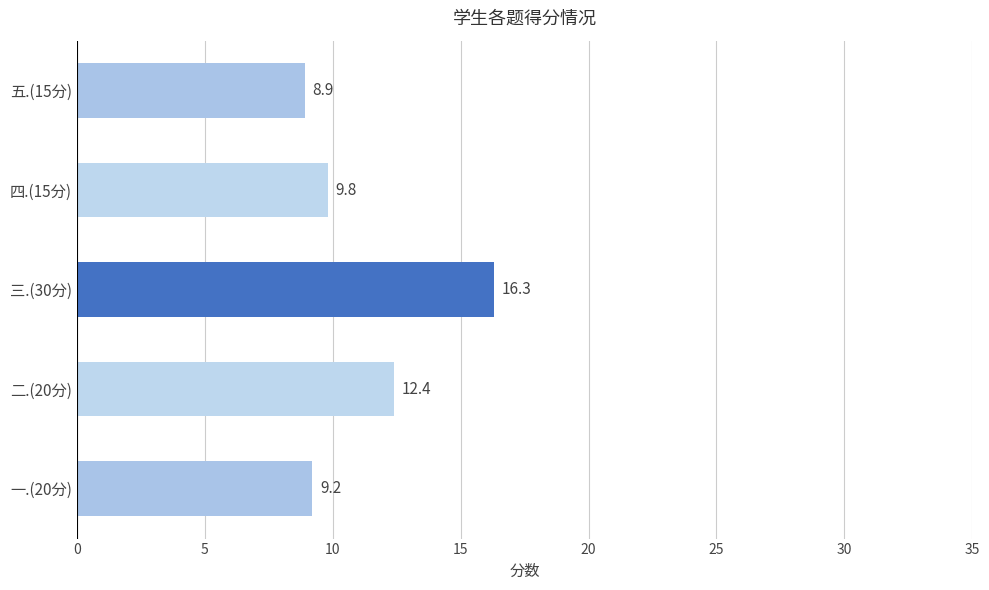

Does the chart contain any negative values?

No